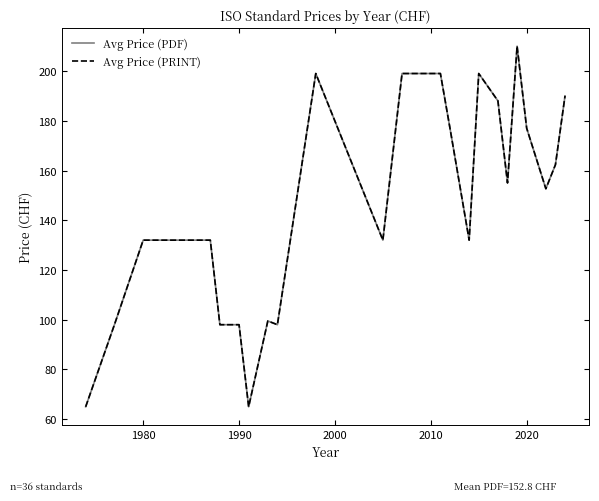

Does the chart have visible grid lines?

No